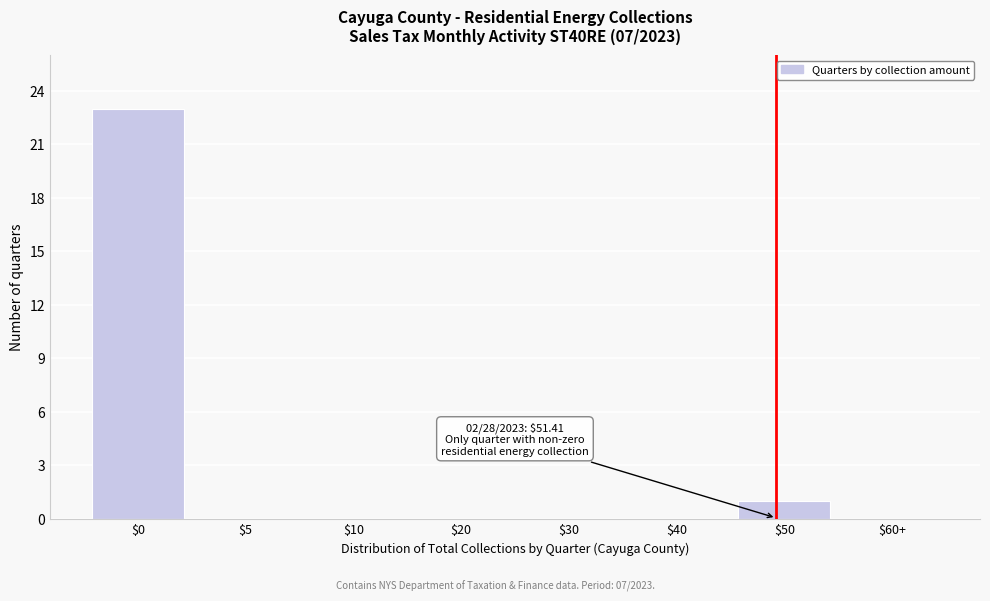

Is it true that the value at $10 is 0?

True